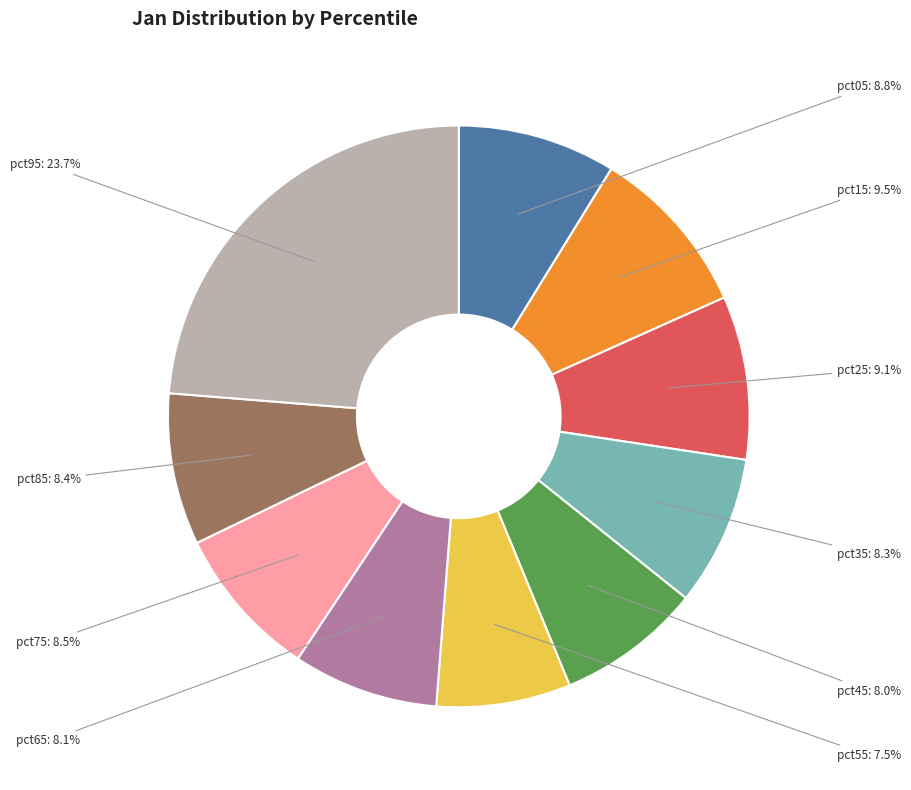

Is there any slice that represents more than half of the pie?

No